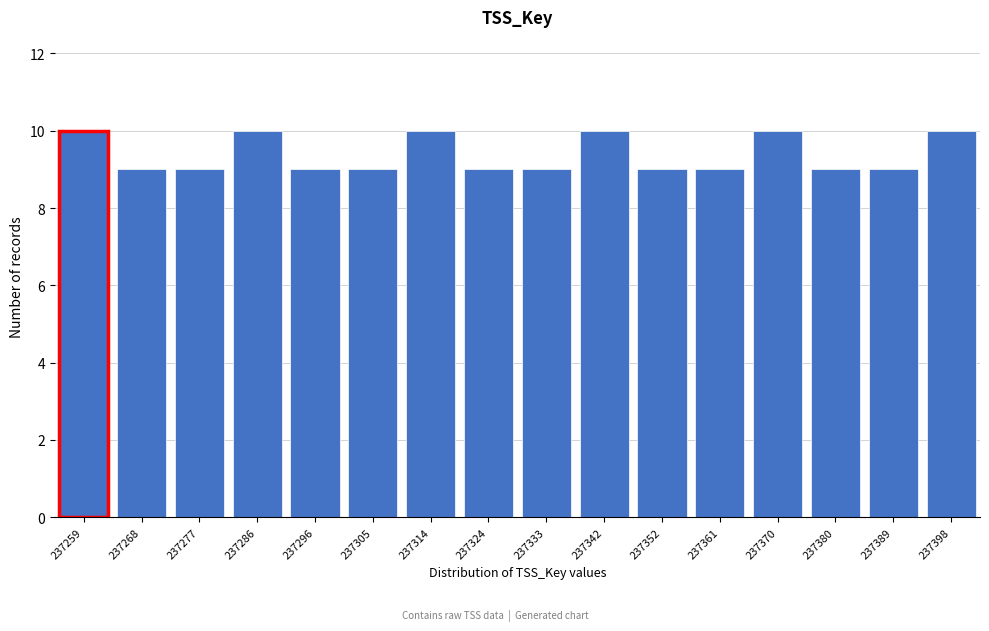

Reading right to left, list all the values displayed in this chart.

237398=10	237389=9	237380=9	237370=10	237361=9	237352=9	237342=10	237333=9	237324=9	237314=10	237305=9	237296=9	237286=10	237277=9	237268=9	237259=10